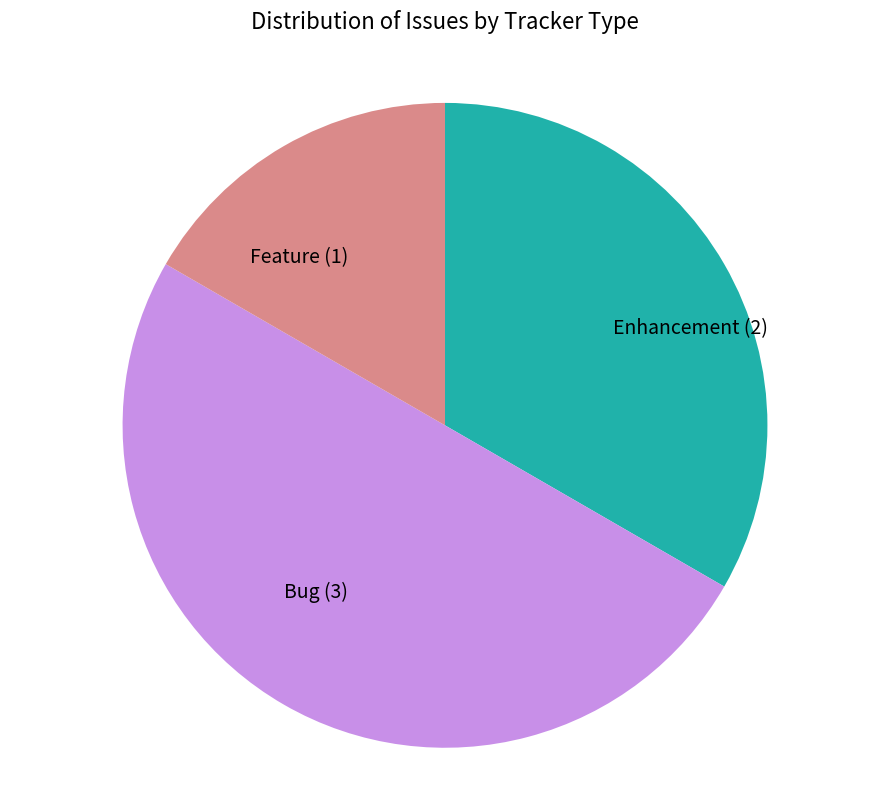

Does Enhancement (2) represent more than half of the total?

No